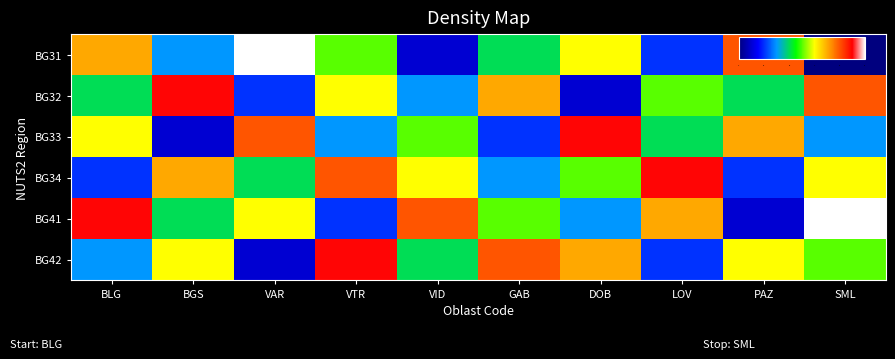

Rank the series by their maximum value, from lowest to highest.

BG32, BG33, BG34, BG42, BG31, BG41